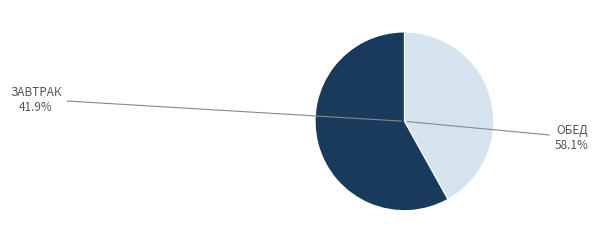

Is Кофейный напиток the majority of the pie?

No